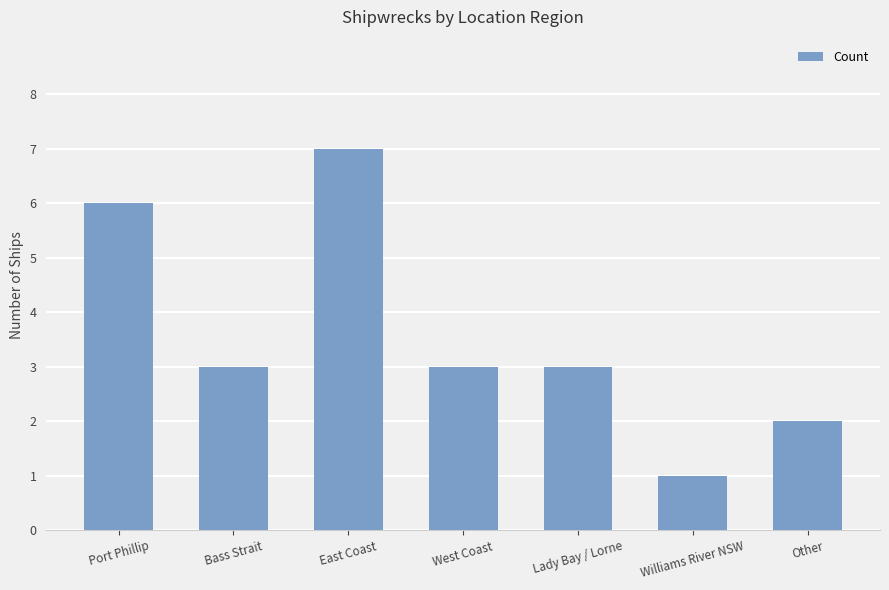

Which has a higher value, Bass Strait or Williams River NSW?

Bass Strait